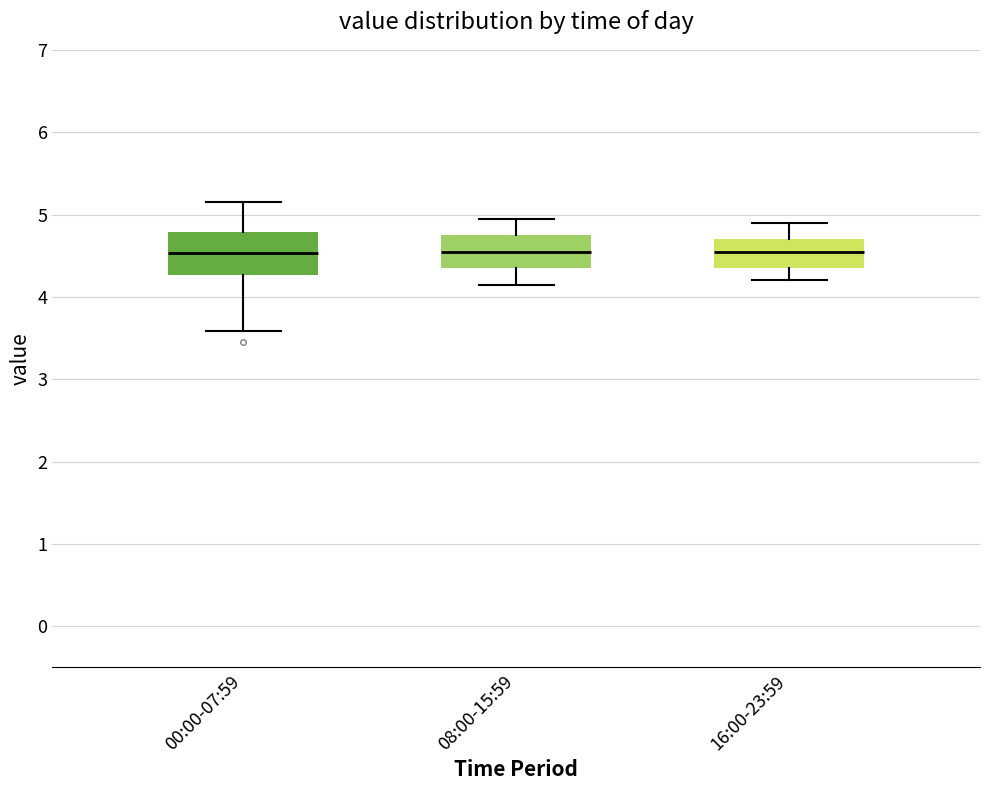

Where does the upper whisker of the box for 16:00-23:59 end on the y-axis? The values are not printed on the chart, so give them approximately, as read against the axis.

4.9